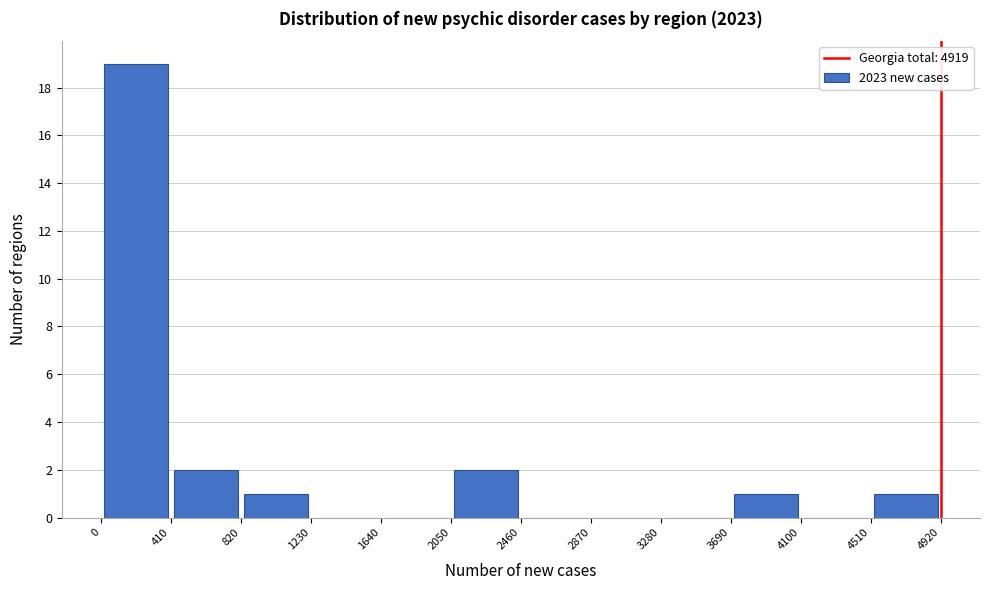

Reading left to right, list every bar in this chart as the range it spans on the x-axis followed by its height. The values are not printed on the chart, so give them approximately, as read against the axis.

0 to 410: 19
410 to 820: 2
820 to 1230: 1
1230 to 1640: 0
1640 to 2050: 0
2050 to 2460: 2
2460 to 2870: 0
2870 to 3280: 0
3280 to 3690: 0
3690 to 4100: 1
4100 to 4510: 0
4510 to 4920: 1